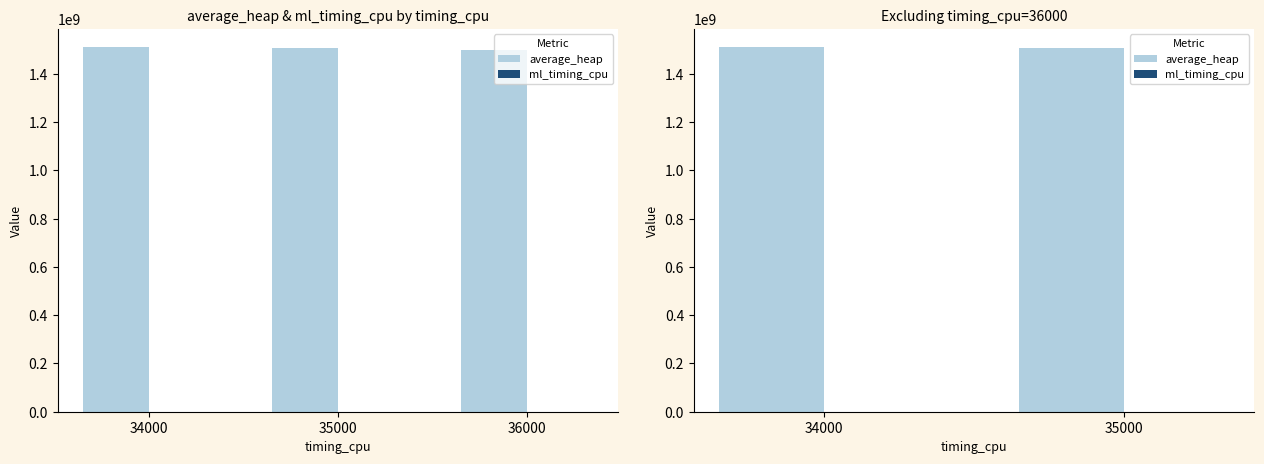

Count the ml_timing_cpu values in the range 33717 to 34391.

2